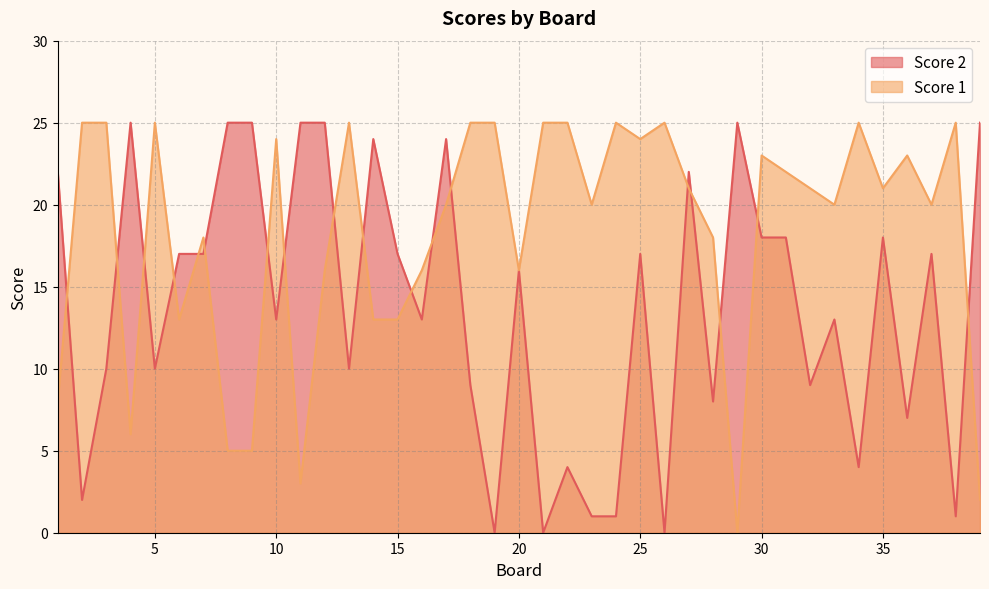

Where is Score 1 nearest to the value 12?

6